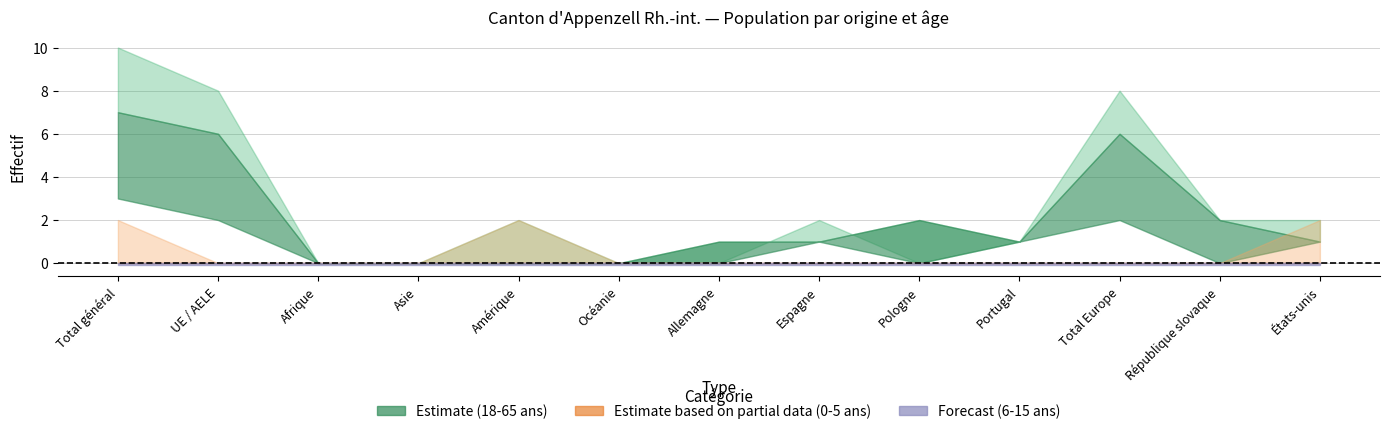

How many values in Femmes_18_65 are above zero?

6